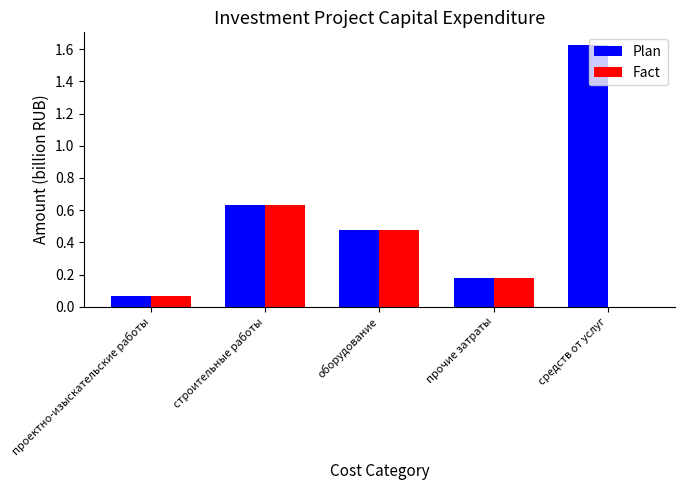

Is it true that Fact equals 0.4 at средств от услуг?

False